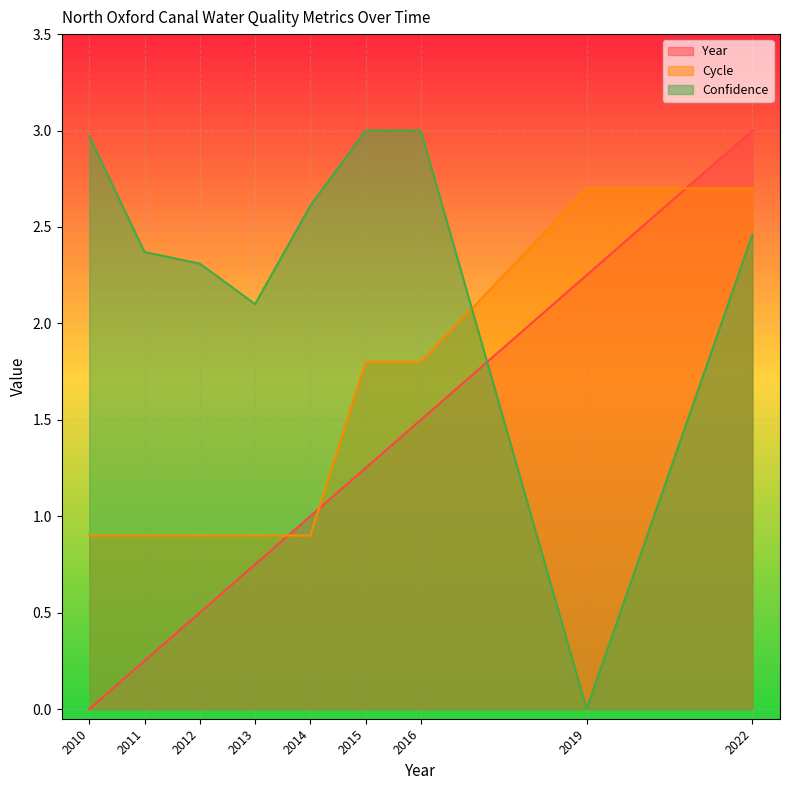

True or false: Cycle has more than 2 interior local peaks.

False